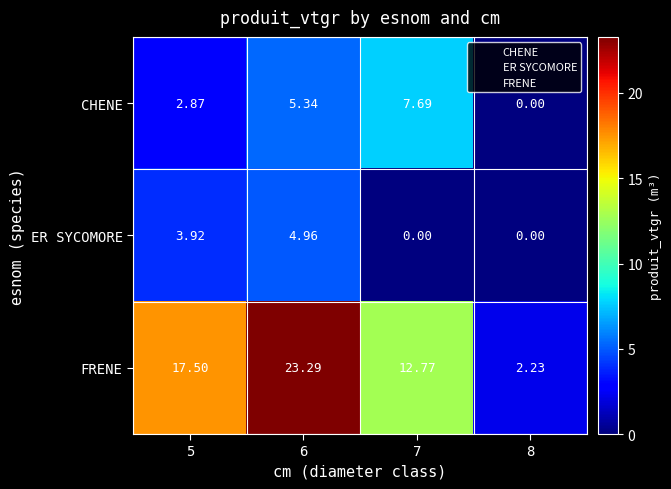

At 7, list the series in order from smallest to largest.

ER SYCOMORE, CHENE, FRENE